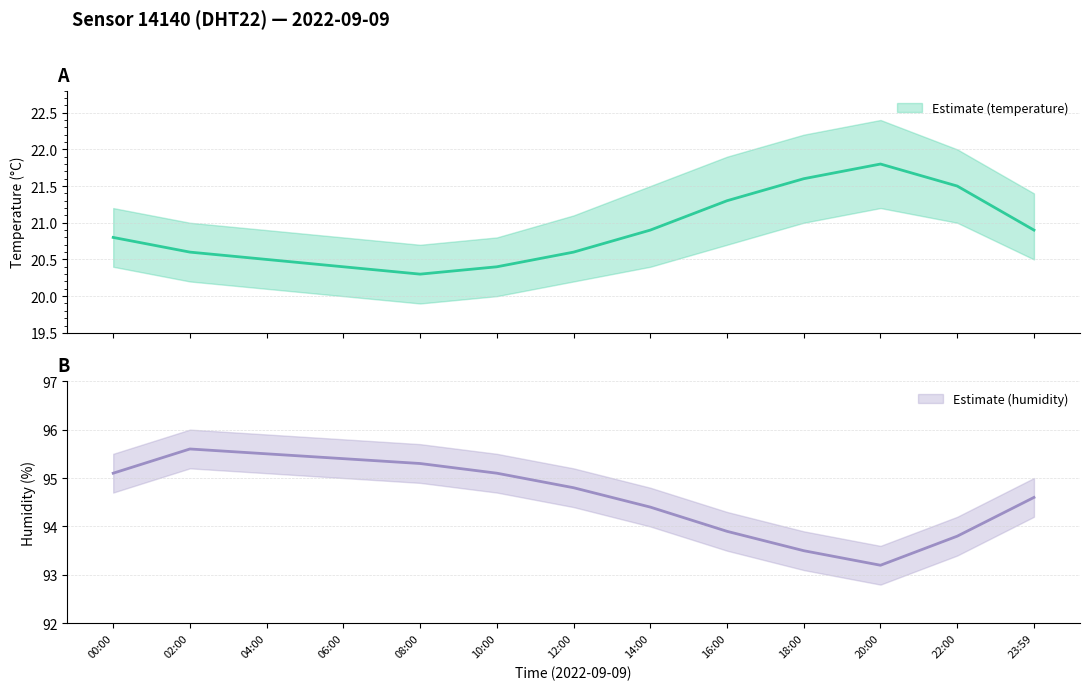

Which category has the lowest value in the humidity_lower series?

20:00